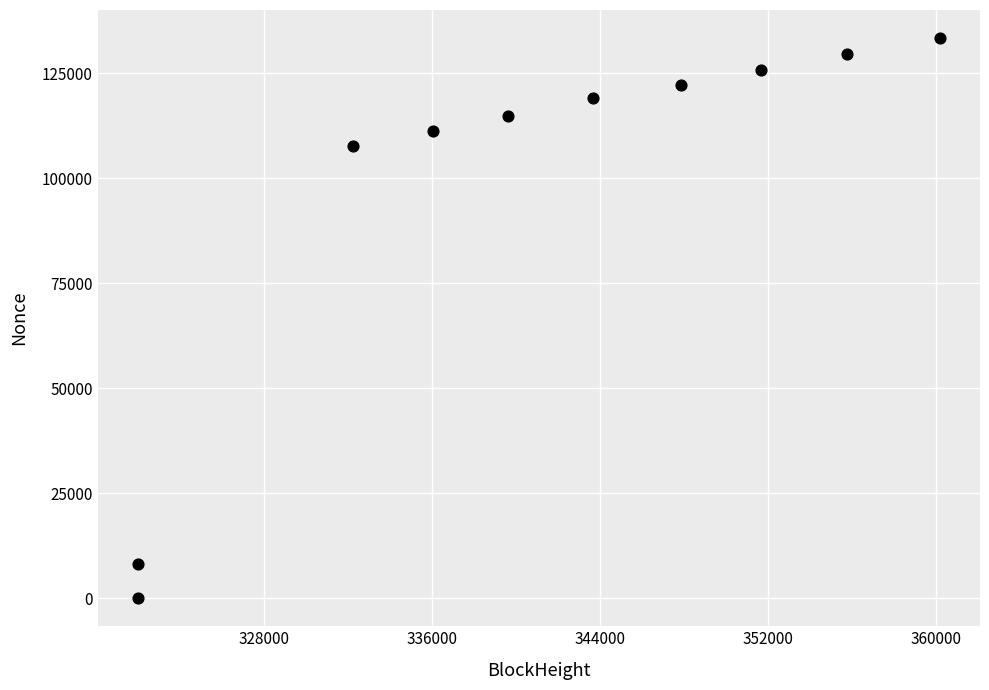

What is the range of Y values (max minus min)?

133406